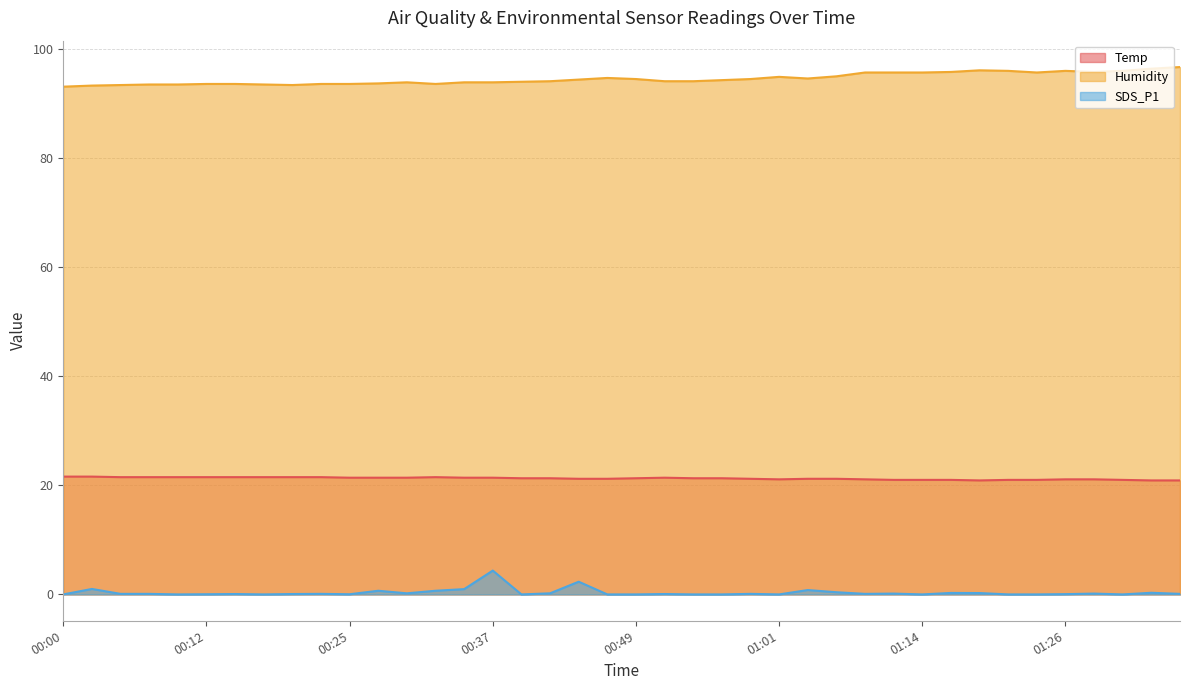

What is the label of the 16th point from the left?

00:37